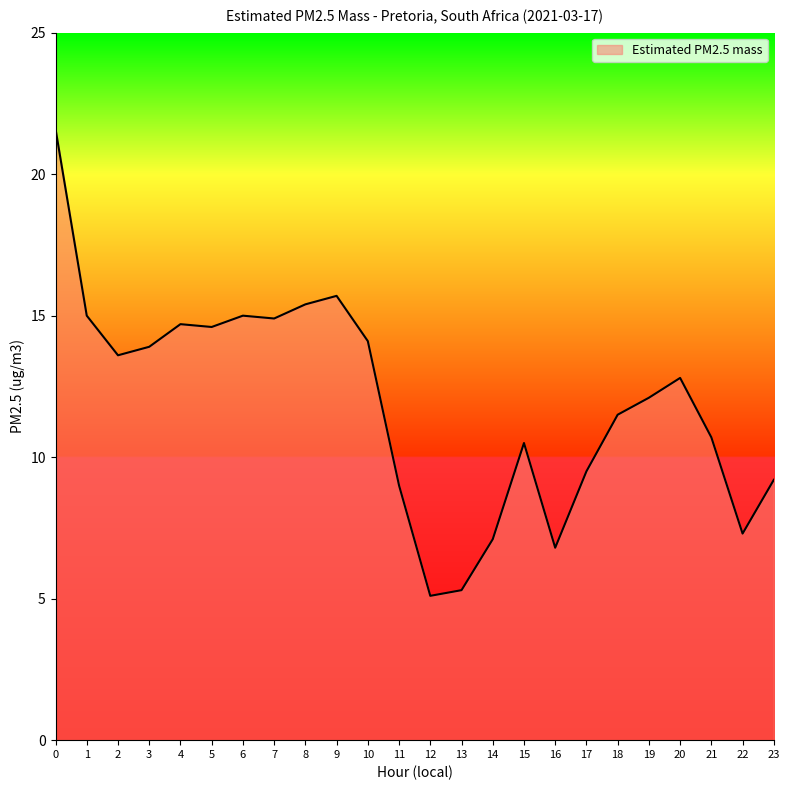

What is the change in value from 2 to 16?

-6.8